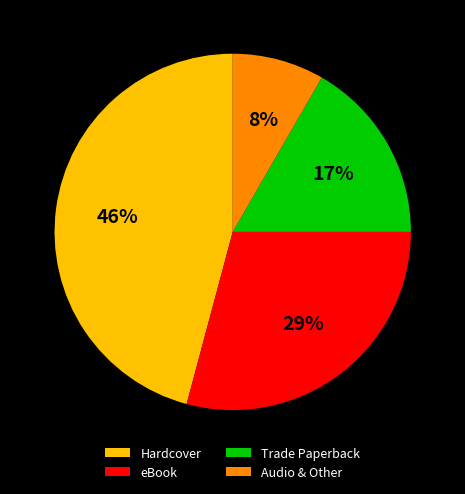

What is the largest slice in the pie chart?

Hardcover